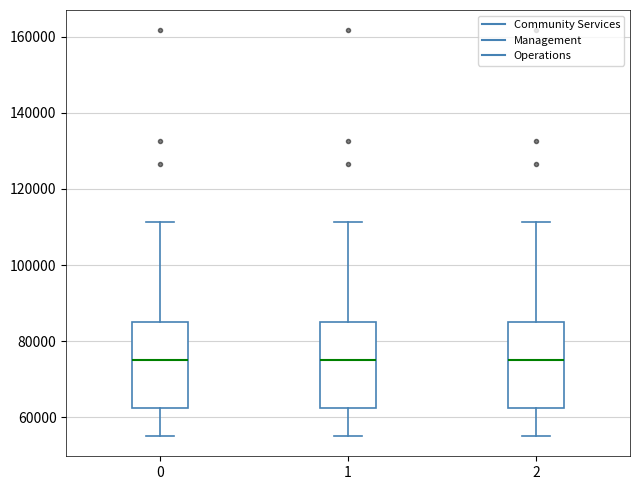

Where does the median line of the box at x = 0 sit on the y-axis? The values are not printed on the chart, so give them approximately, as read against the axis.

74000